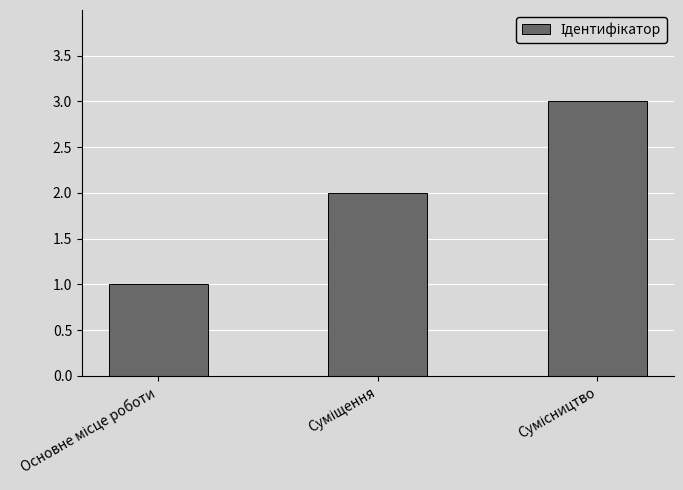

Does the chart contain any negative values?

No